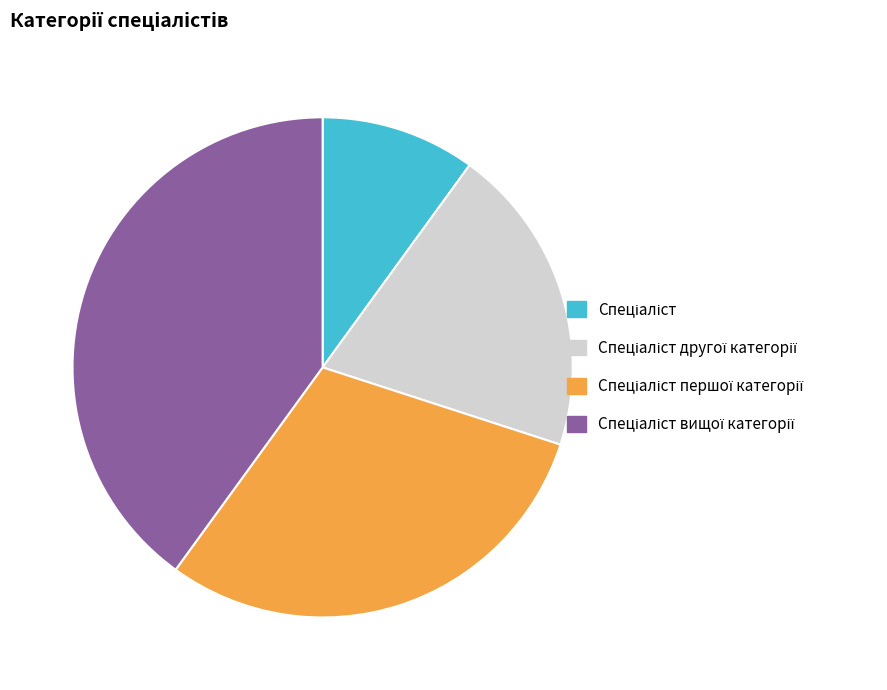

Does any single category account for the majority?

No